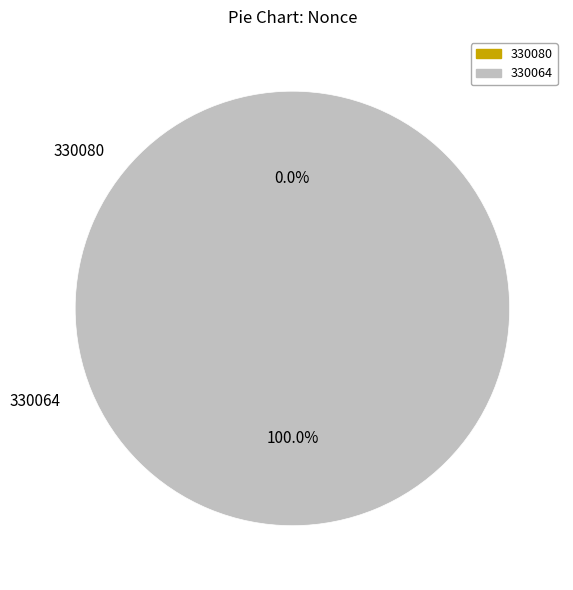

What portion of the pie excludes 330080?

100.0%